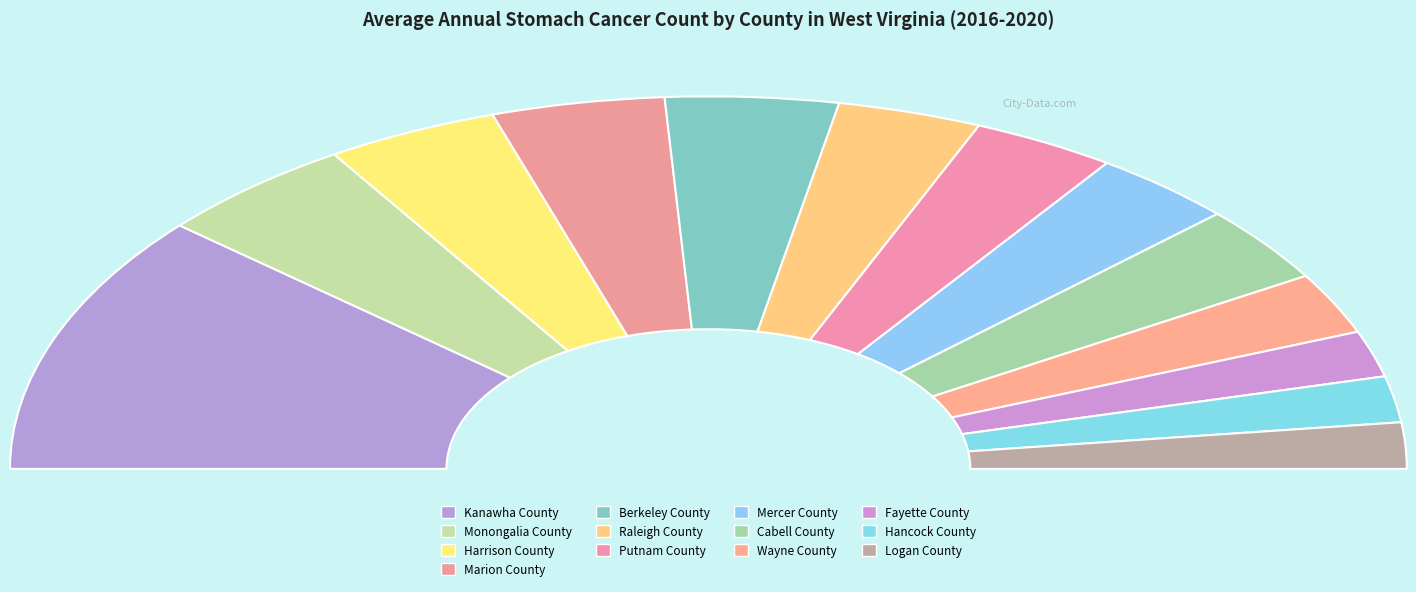

To the nearest percent, what is the average slice percentage?

8%